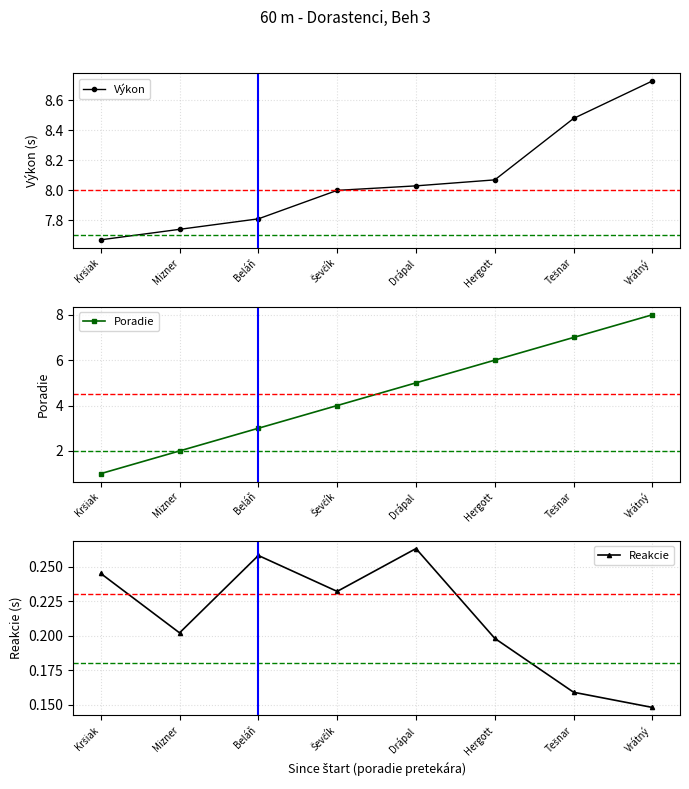

Between Vrátný and Hergott, which is larger?

Vrátný